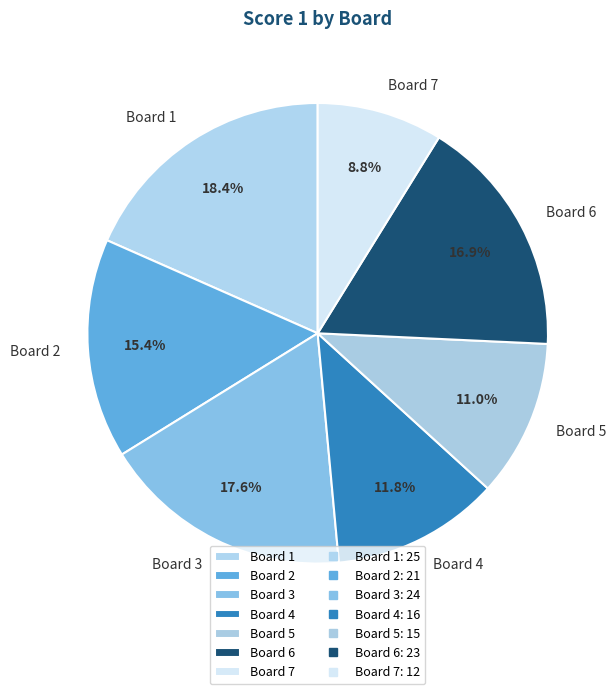

Which category has the smallest portion of the pie?

Board 7